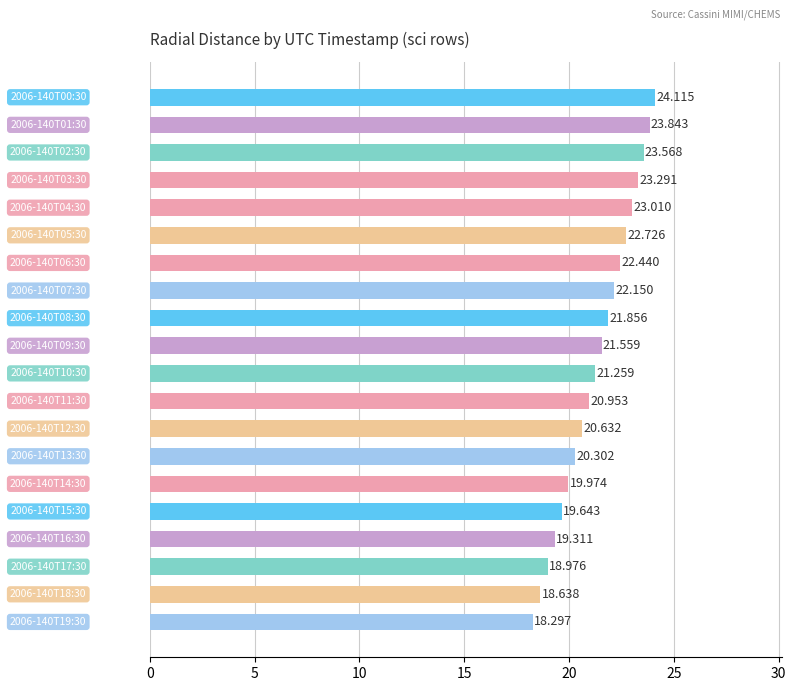

How many bars are there in total?

20